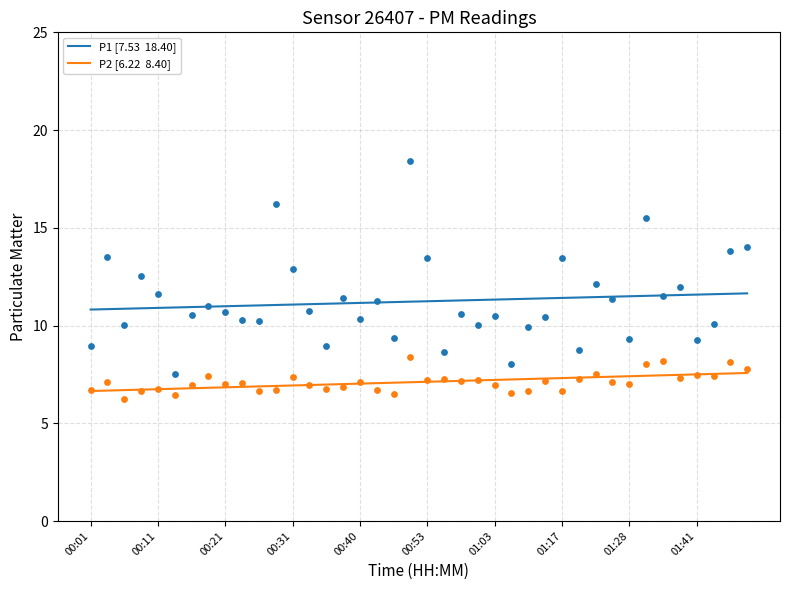

What are all the series names shown in the legend?

P1, P2